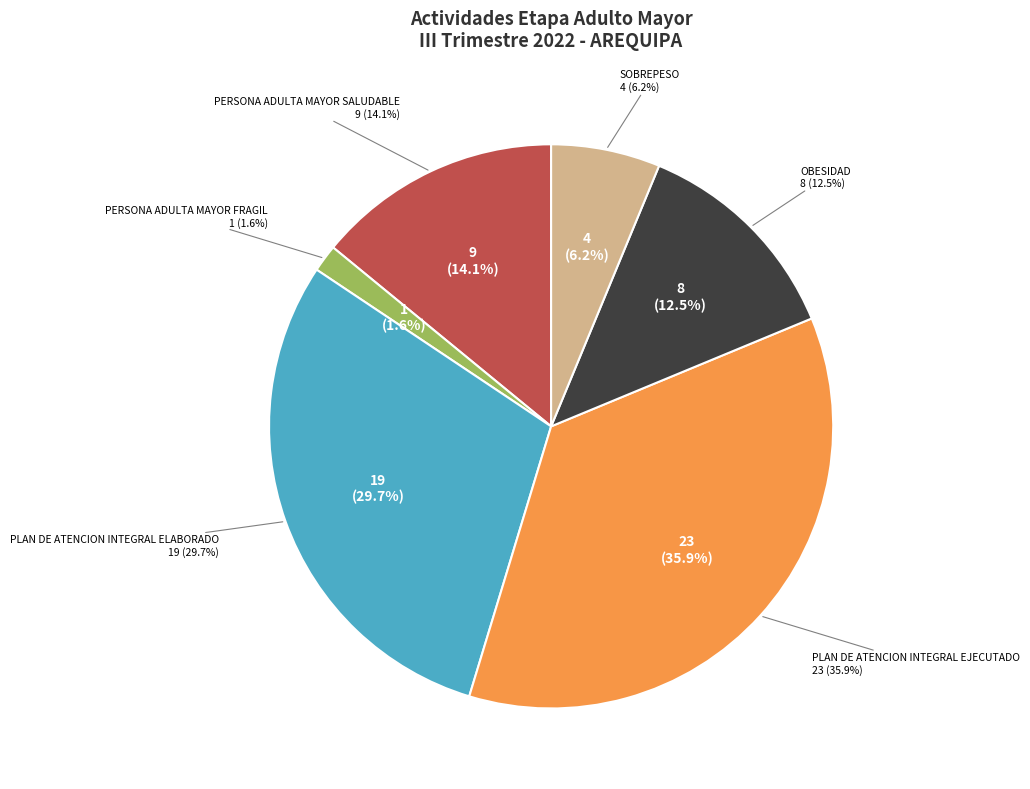

Does PERSONA ADULTA MAYOR FRAGIL account for over 50% of the chart?

No